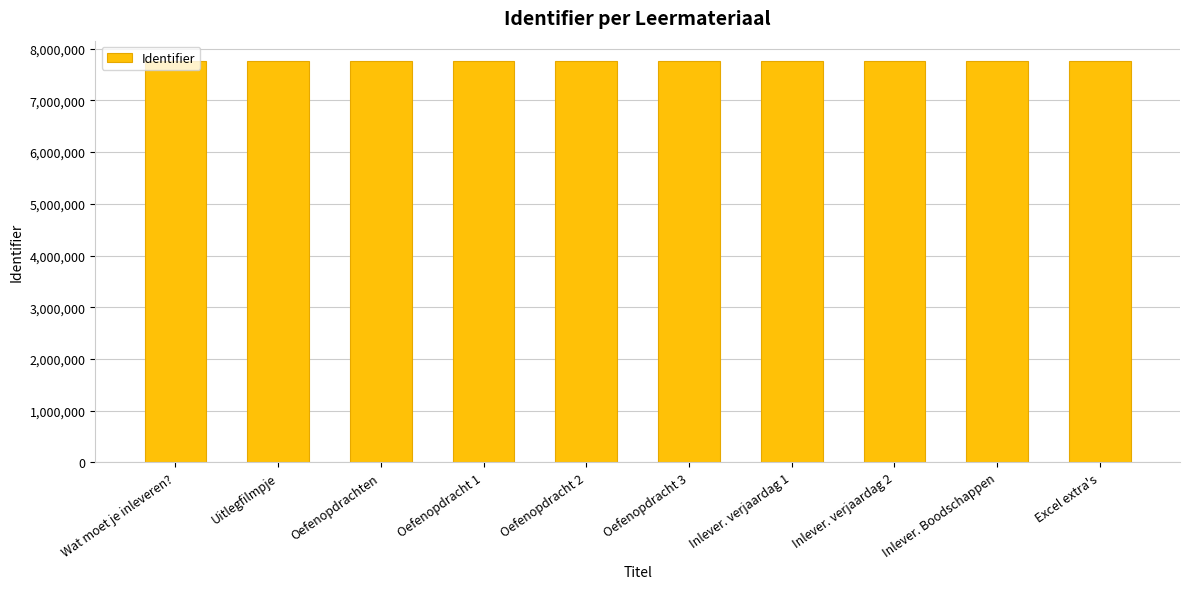

What is the sum of all values?

77599833